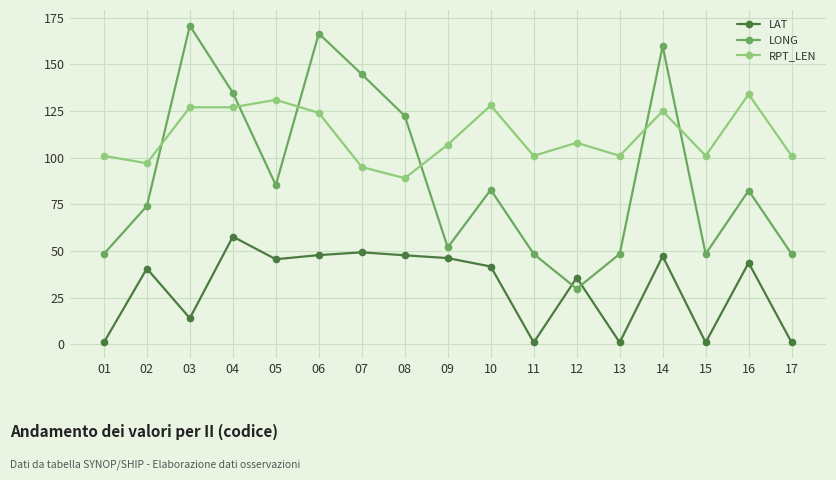

True or false: LONG has more than 1 interior local peaks.

True